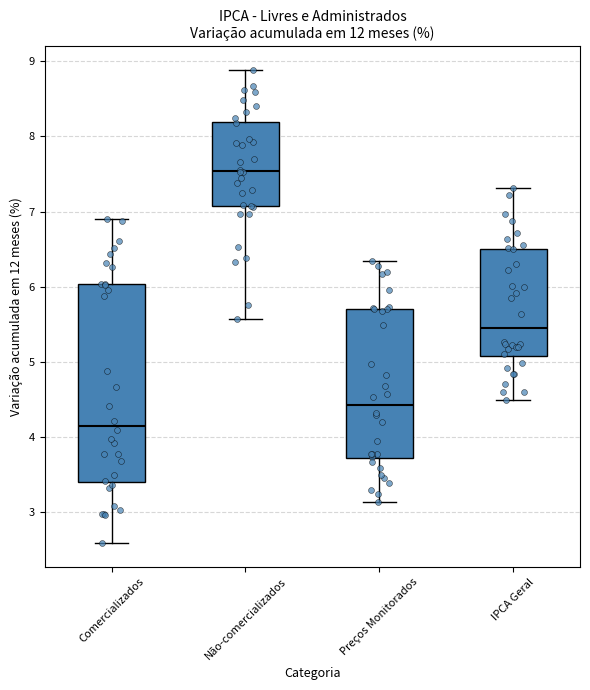

Reading left to right, read every box against the y-axis: the position of its median line, the range the box covers, and the ends of its whiskers. The values are not printed on the chart, so give them approximately, as read against the axis.

Comercializados: median 4.2, box 3.4 to 6.0, whiskers 2.6 to 6.9
Não-comercializados: median 7.5, box 7.1 to 8.2, whiskers 5.6 to 8.9
Preços Monitorados: median 4.4, box 3.7 to 5.7, whiskers 3.1 to 6.3
IPCA Geral: median 5.4, box 5.1 to 6.5, whiskers 4.5 to 7.3